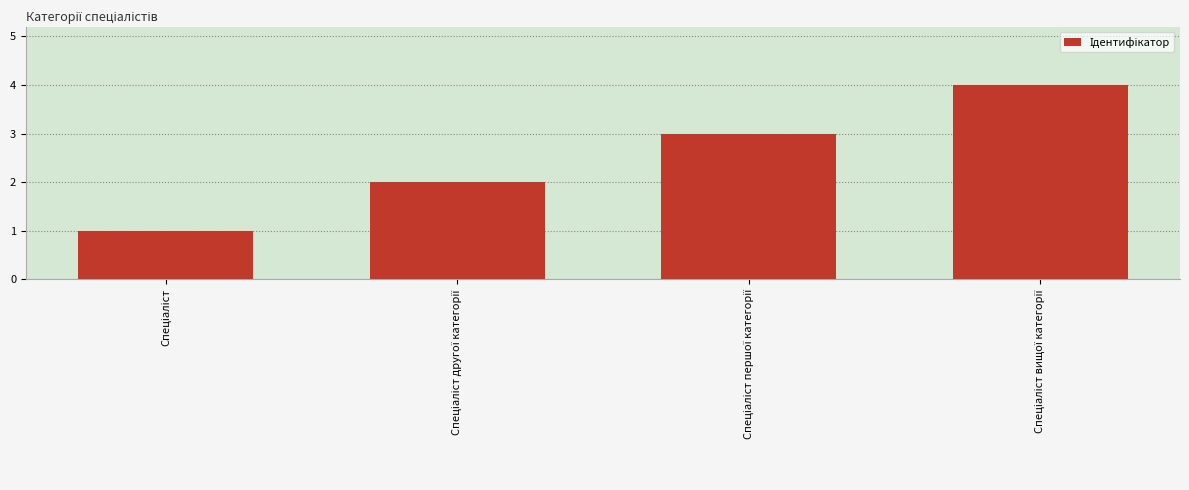

What is the greatest value displayed?

4